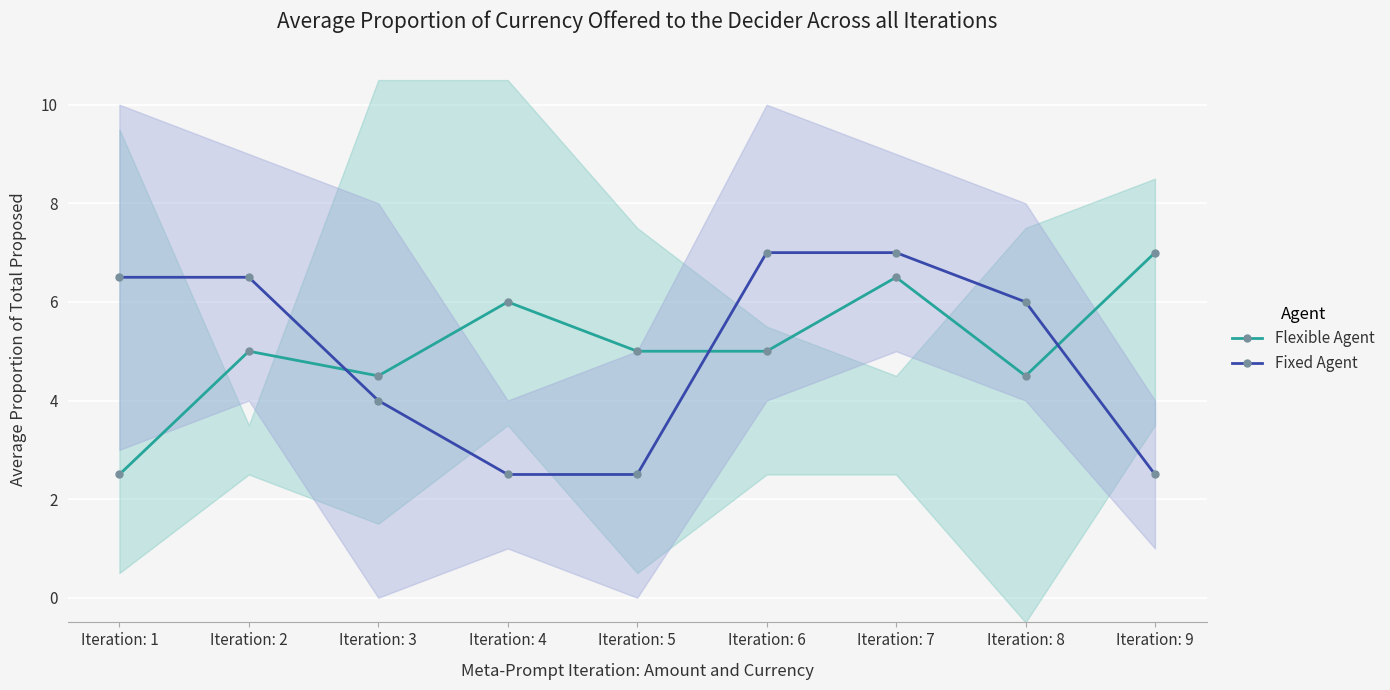

Which series ends up on top after the final intersection of Fixed Agent and Flexible Agent?

Flexible Agent